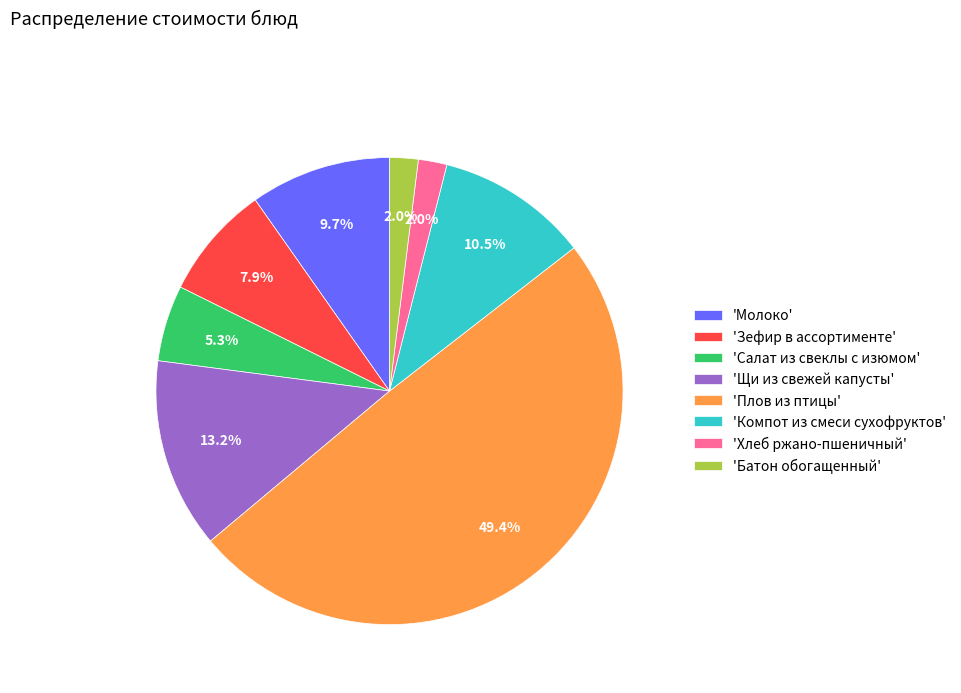

Is 'Хлеб ржано-пшеничный' the majority of the pie?

No